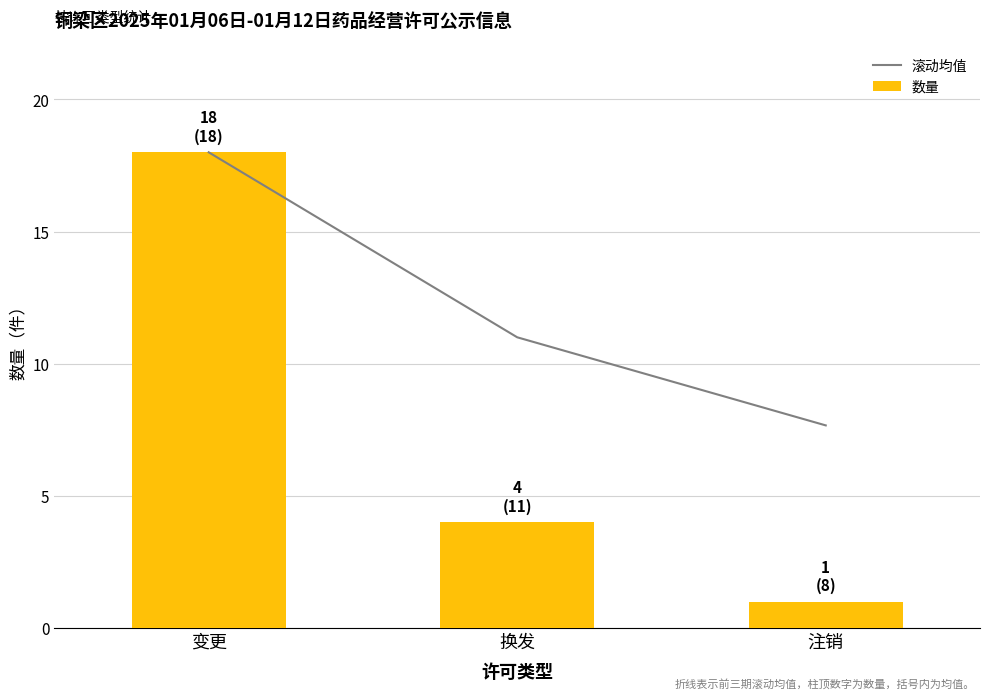

How many data points does each series have?

3